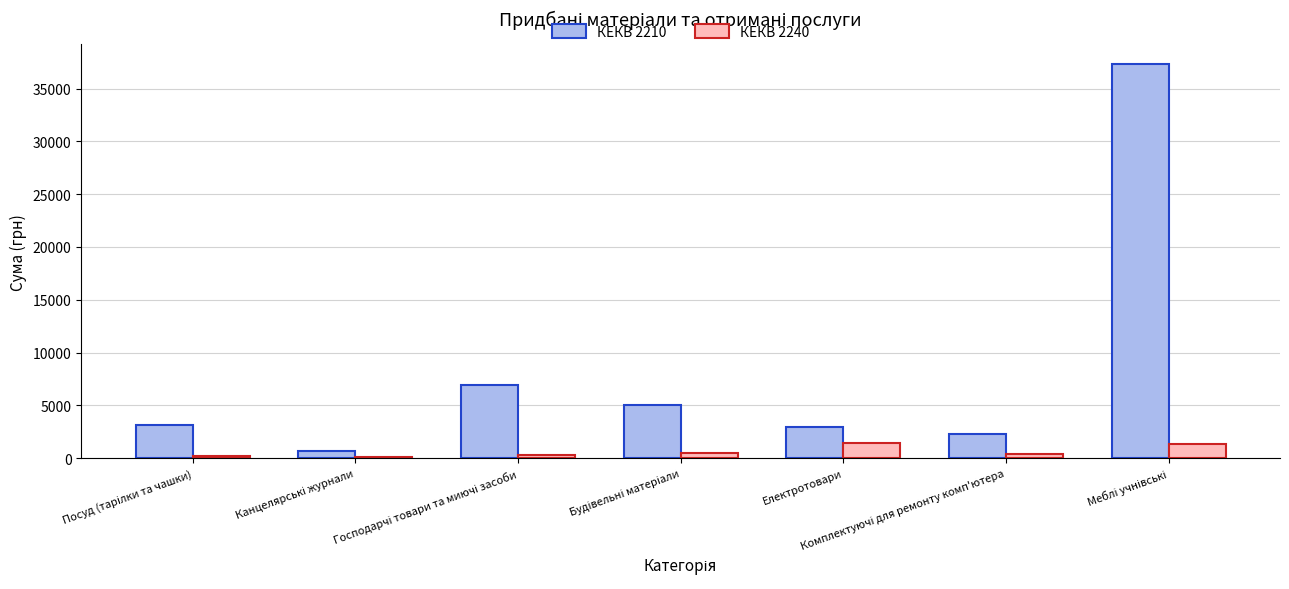

What is the highest value of the КЕКВ 2210 series?

37314.0